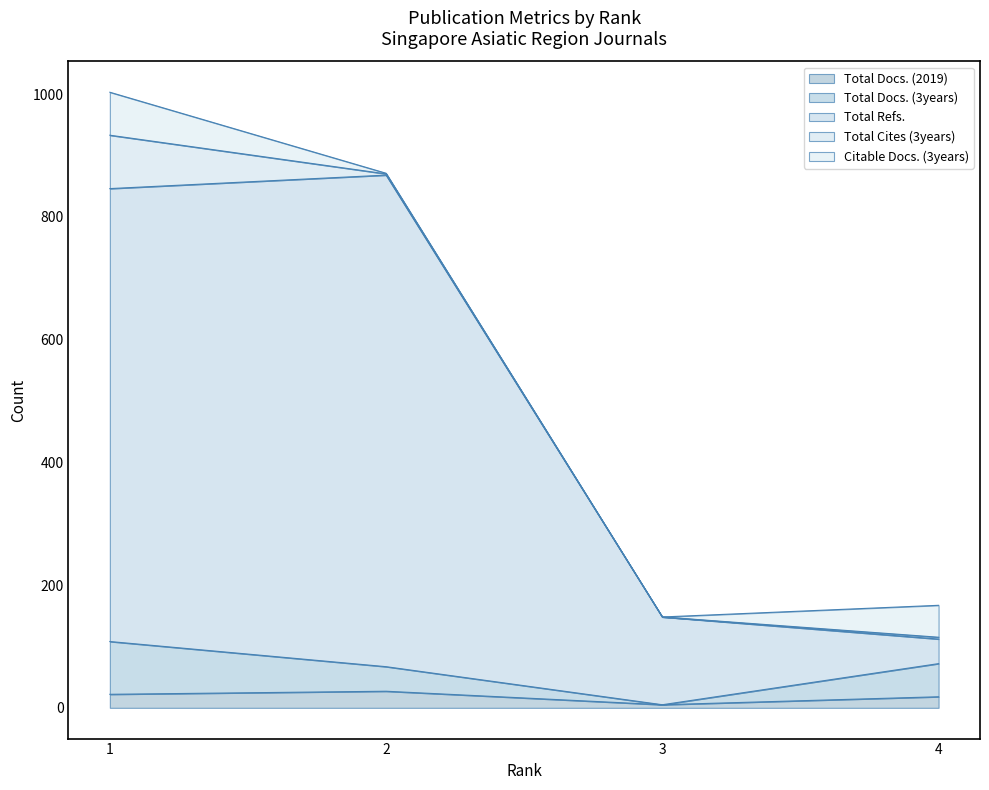

Does the chart have visible grid lines?

No